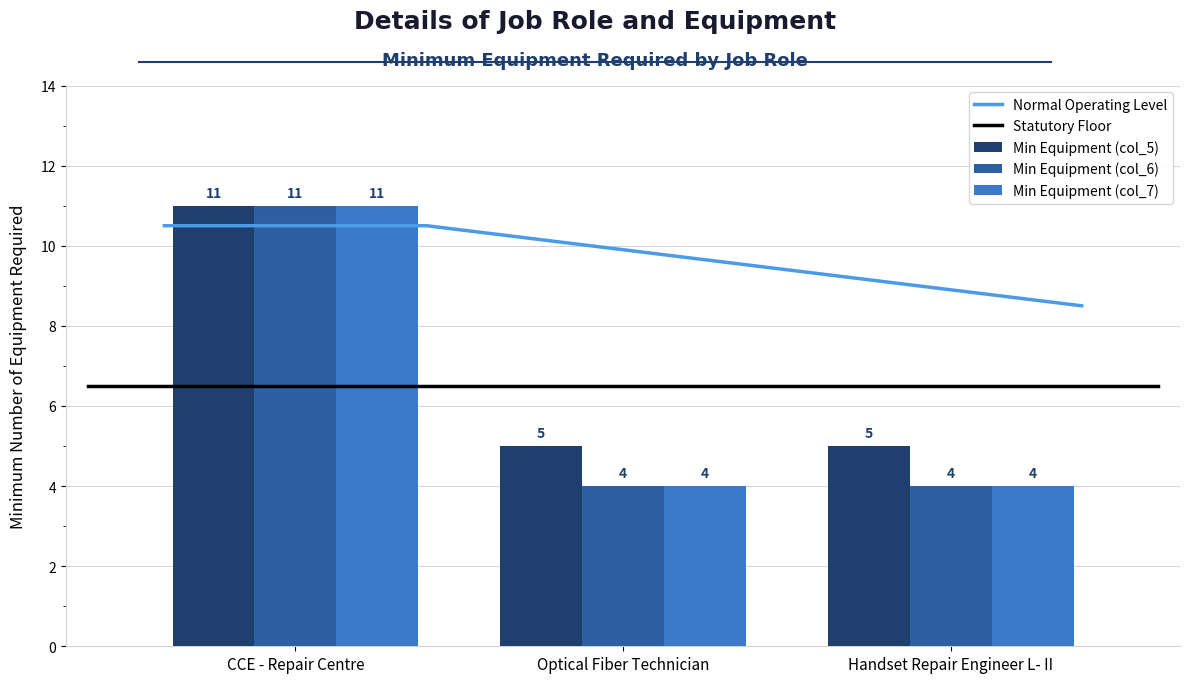

Reading left to right, transcribe all the data shown in this chart.

Min Equipment (col_5): 11	5	5
Min Equipment (col_6): 11	4	4
Min Equipment (col_7): 11	4	4